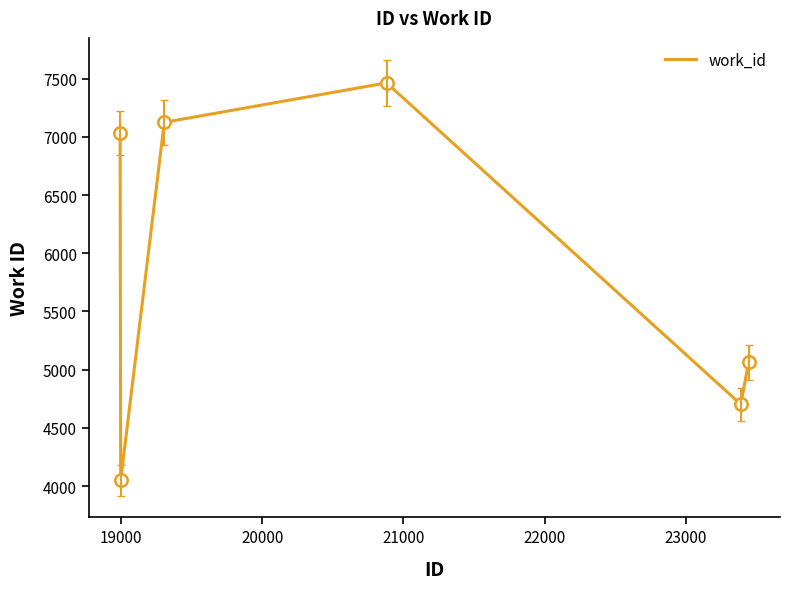

What is the greatest value displayed?

7463